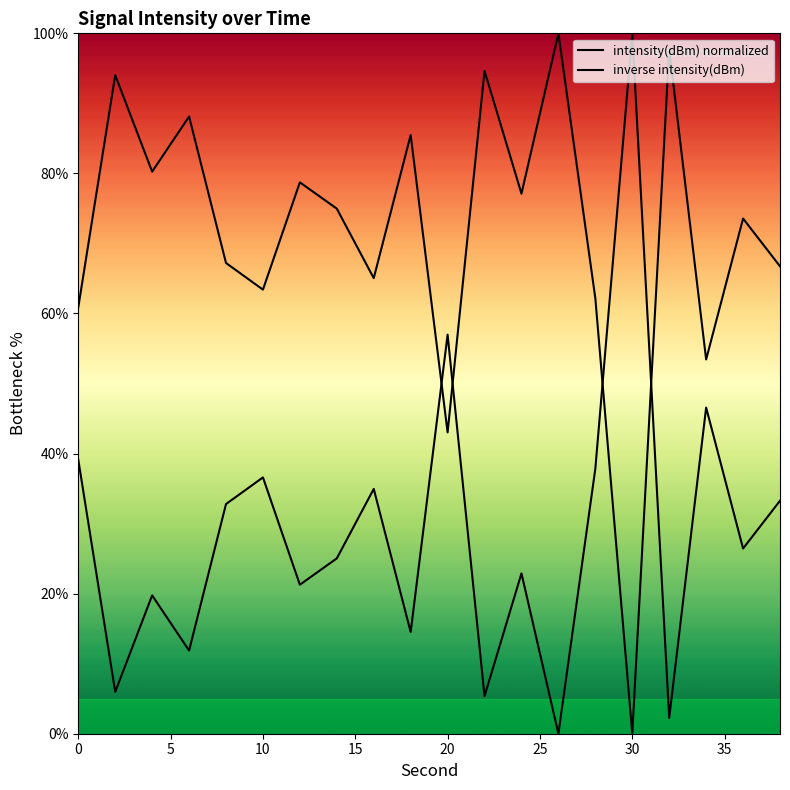

Reading left to right, what are all the values shown in this chart?

intensity(dBm) normalized: 39.1	6.0	19.7	11.9	32.8	36.6	21.3	25.0	35.0	14.5	57.0	5.4	22.9	0.0	37.8	100.0	2.3	46.6	26.4	33.3
inverse intensity(dBm): 60.9	94.0	80.3	88.1	67.2	63.4	78.7	75.0	65.0	85.5	43.0	94.6	77.1	100.0	62.2	0.0	97.7	53.4	73.6	66.7